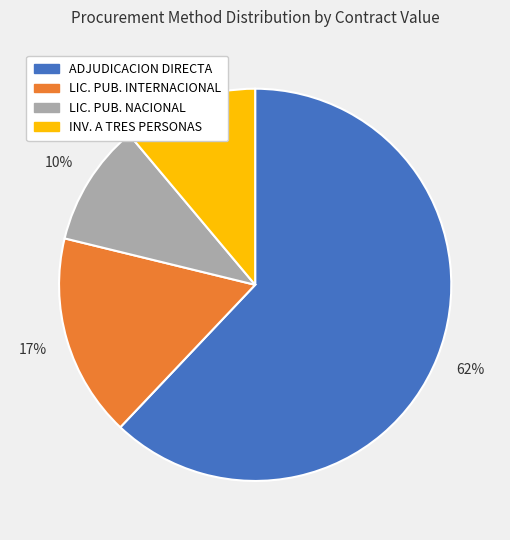

Which category has the smallest portion of the pie?

LIC. PUB. NACIONAL